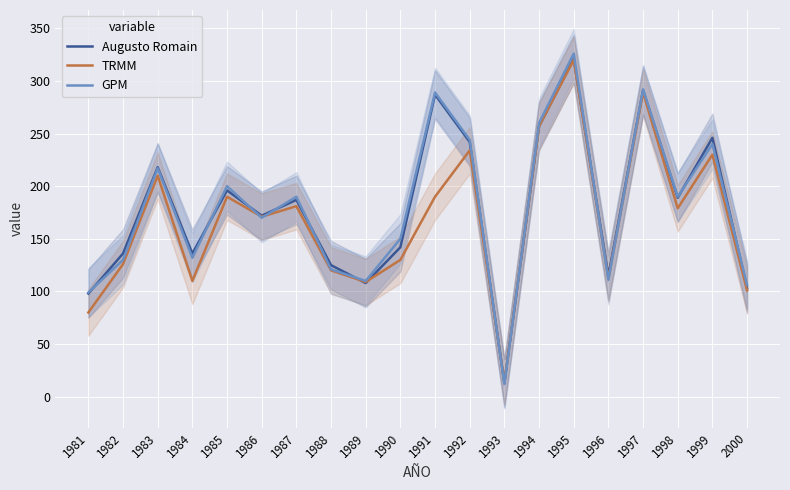

How many values in the TRMM series exceed 179?

9